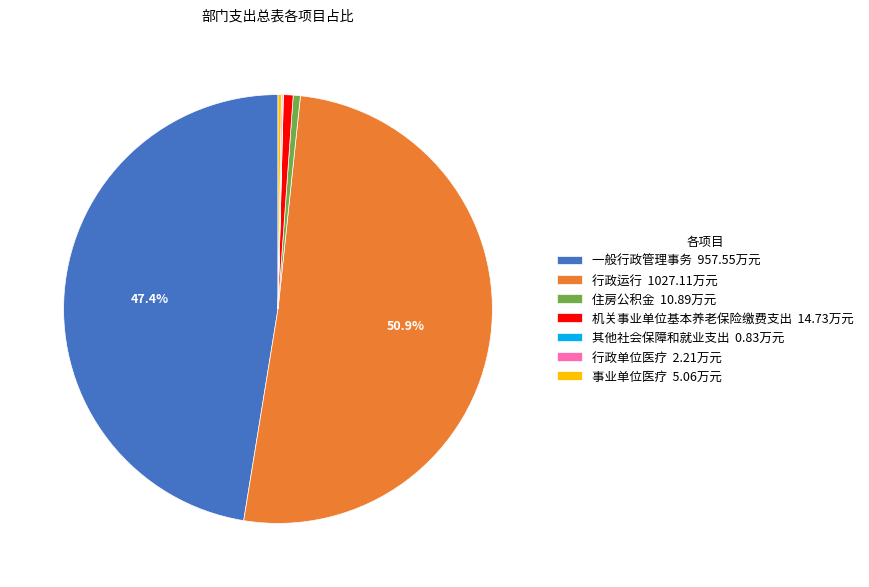

Is there any slice that represents more than half of the pie?

Yes